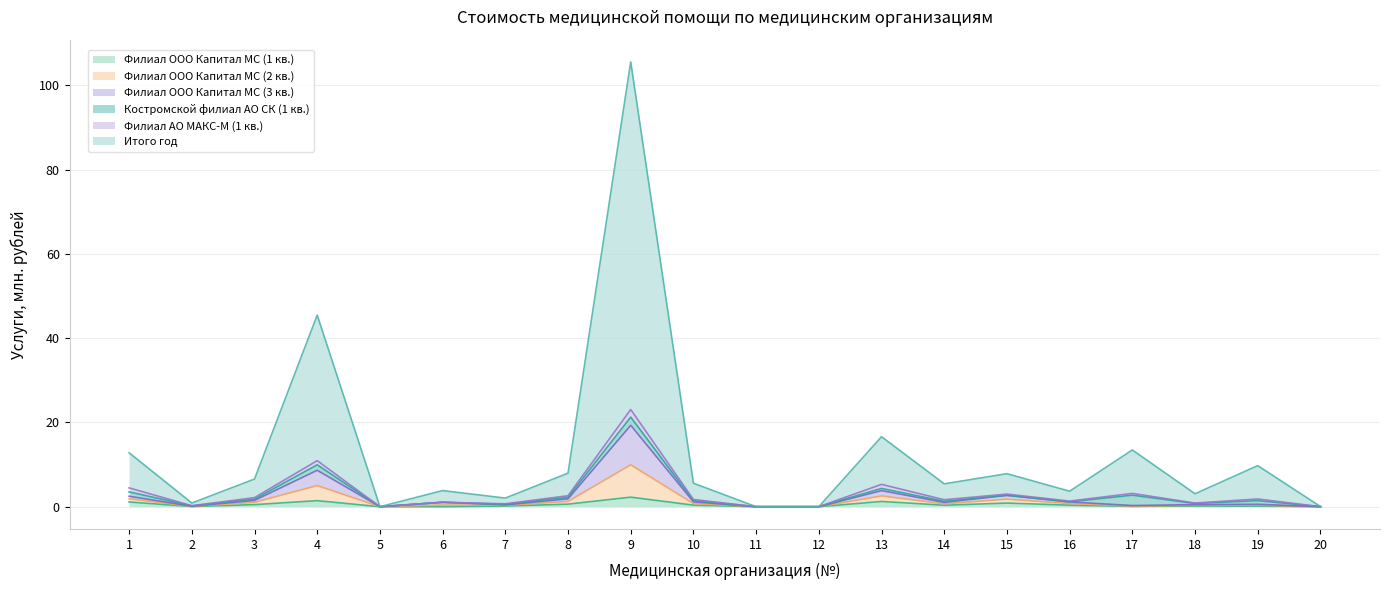

True or false: Итого год has a value of 0.0 at 5.

True